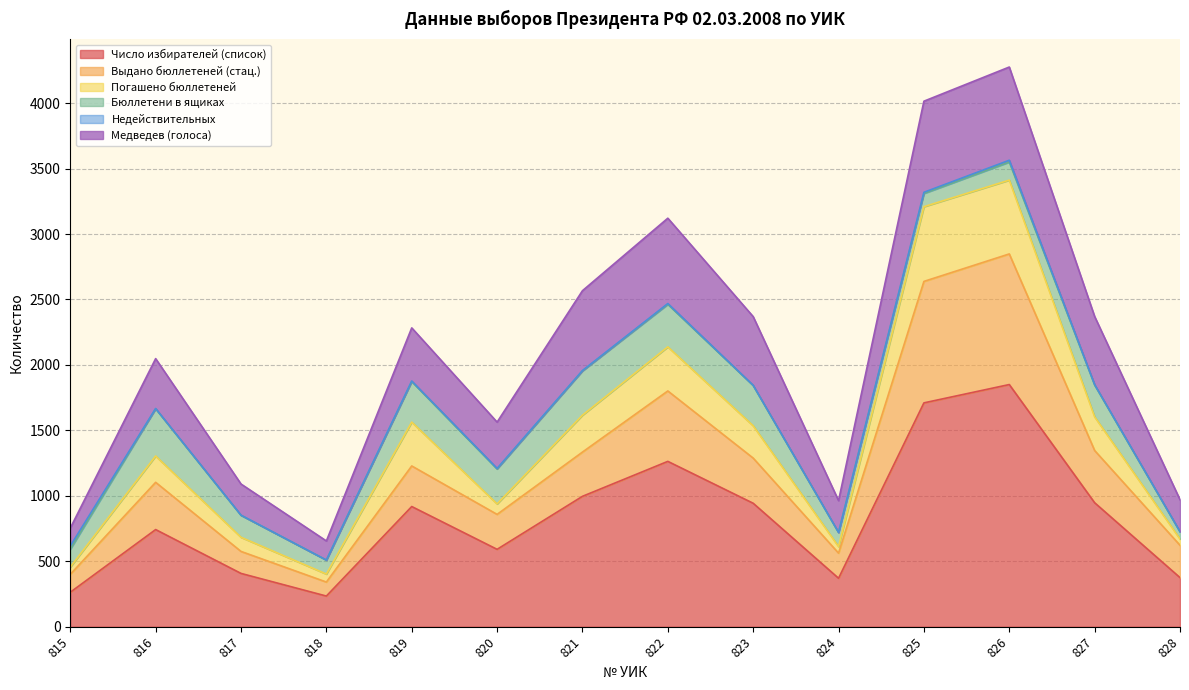

The Погашено бюллетеней series shows 1616 at 821. True or false?

True